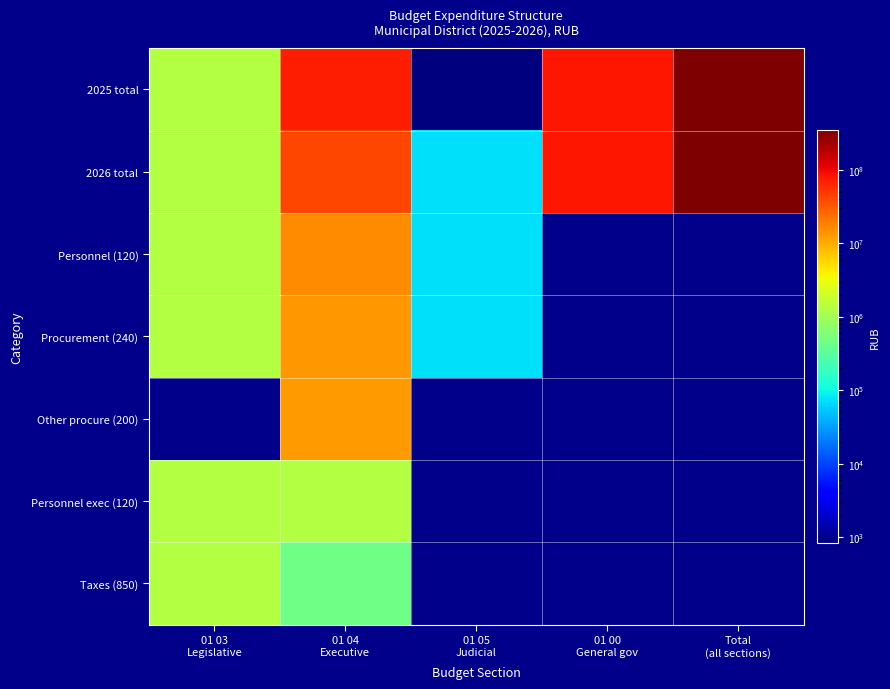

What is the difference between the maximum and minimum values in the Taxes (850) series?

882000.0